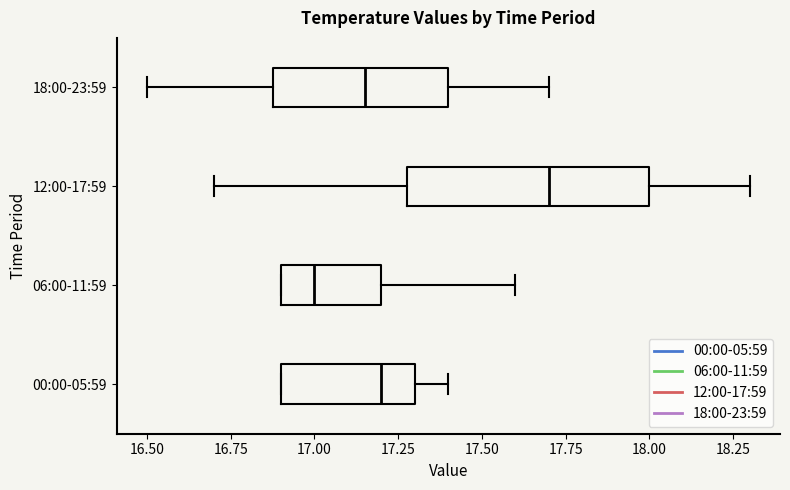

Which box's median line is the furthest to the left?

06:00-11:59